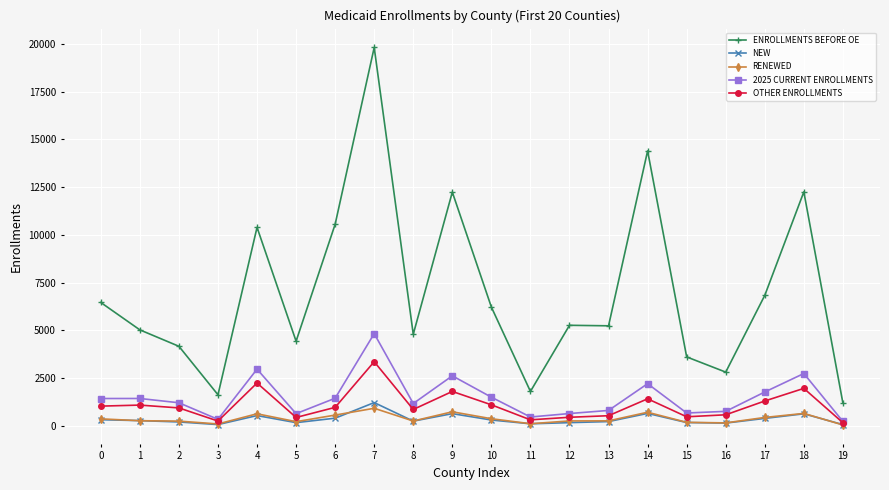

What is the total value across all series at 0?

9603